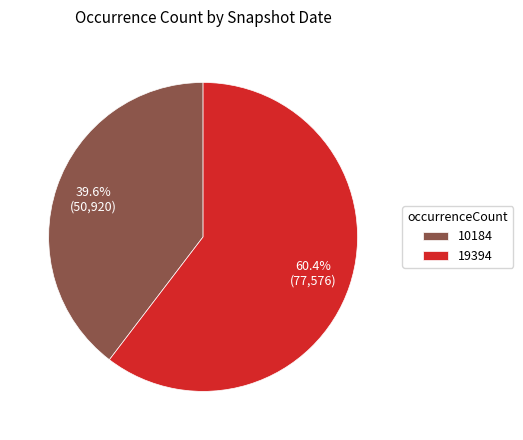

Which category has the smallest portion of the pie?

10184